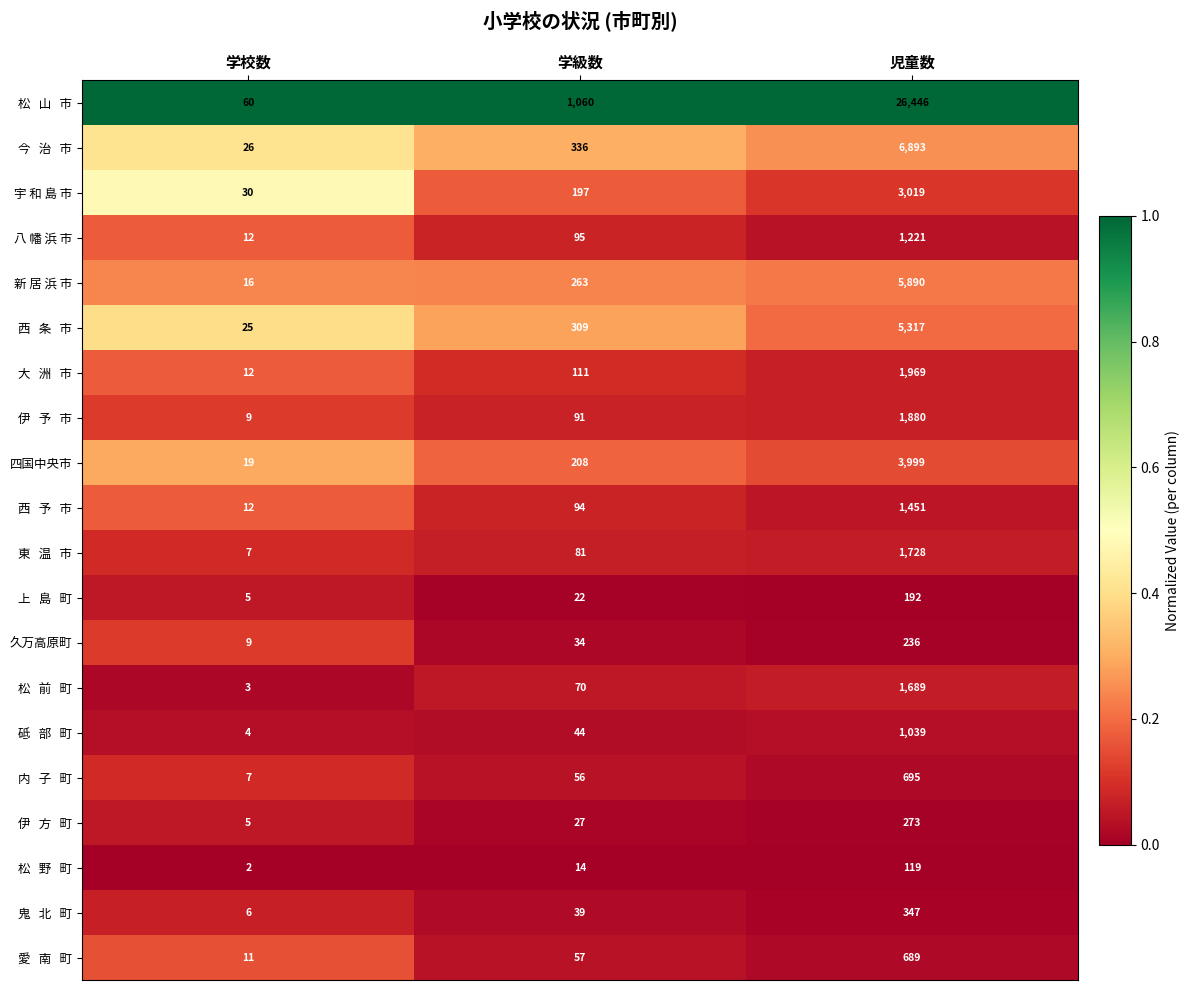

What is the sum of all 久万高原町 values?

279